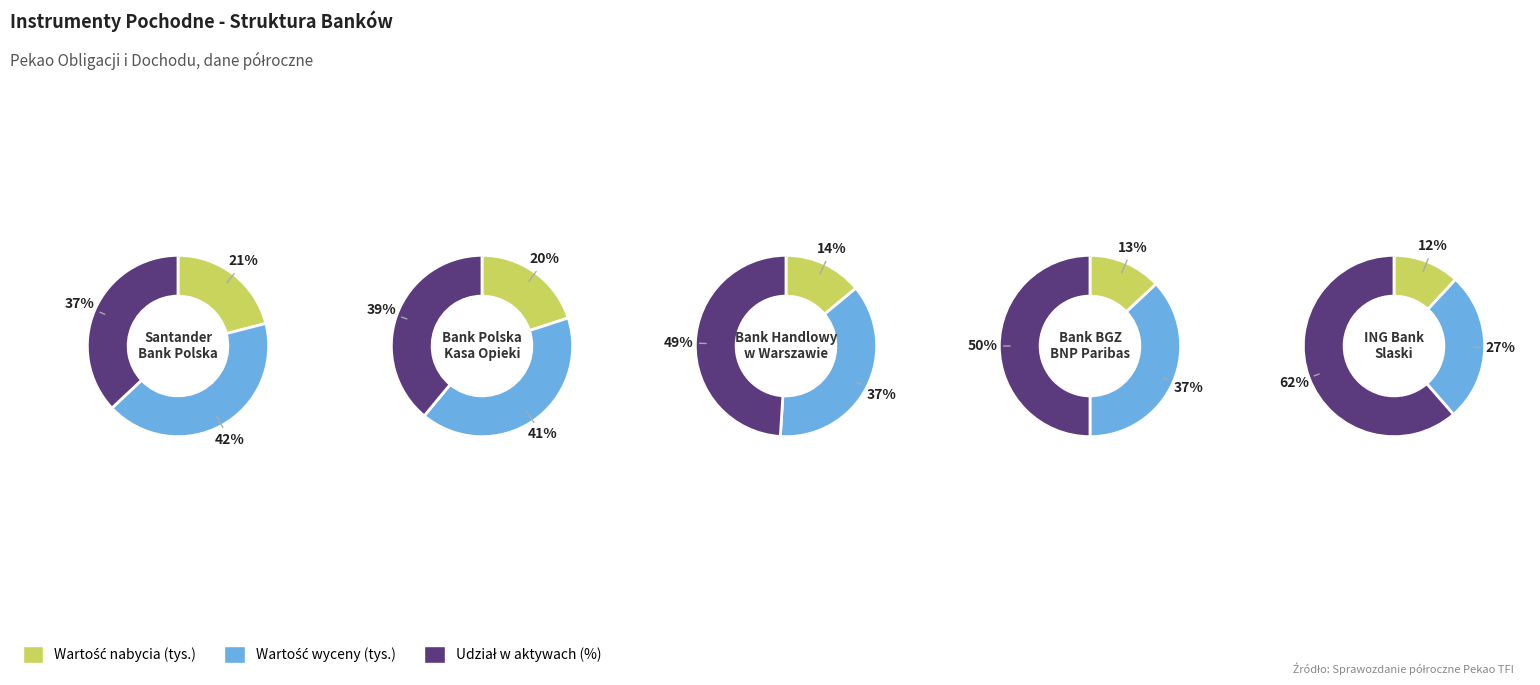

To the nearest percent, what is the combined percentage of 2 and 1?

100%